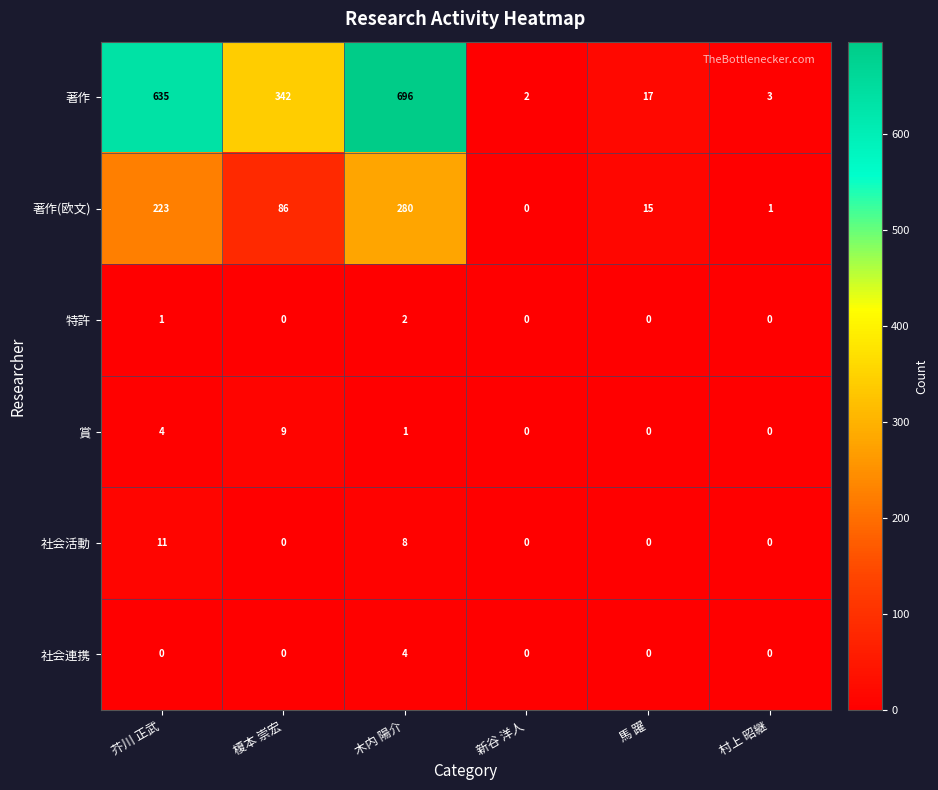

Which label corresponds to the largest value in the chart?

木内 陽介